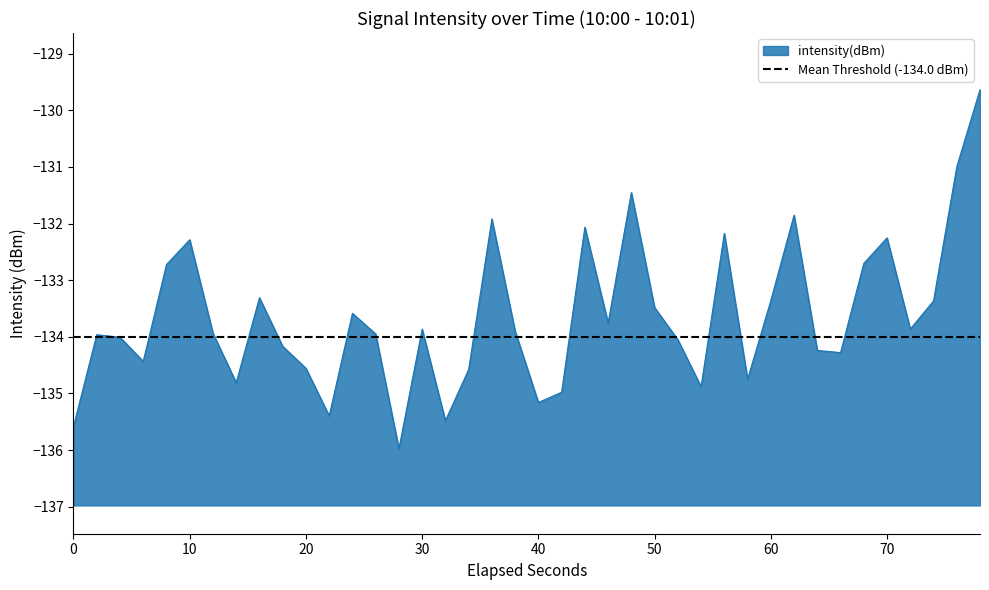

The value of intensity(dBm) at 50 is -51.2. True or false?

False